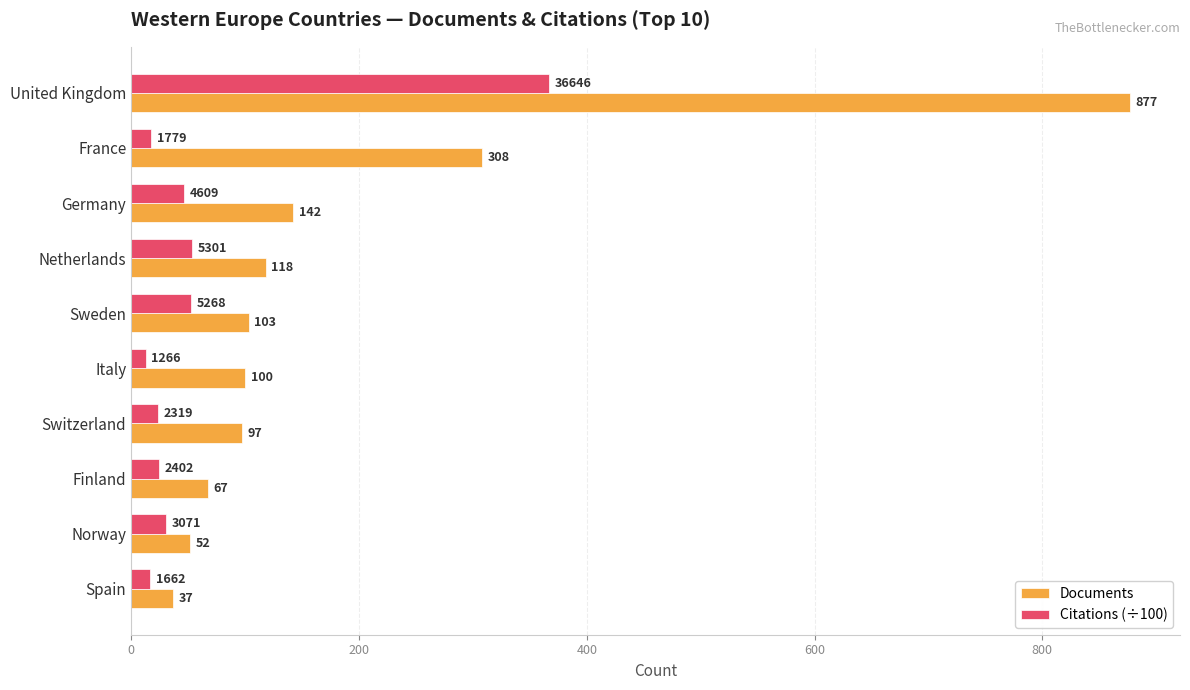

Rank the series by their average value, from highest to lowest.

Documents, Citations (÷100)